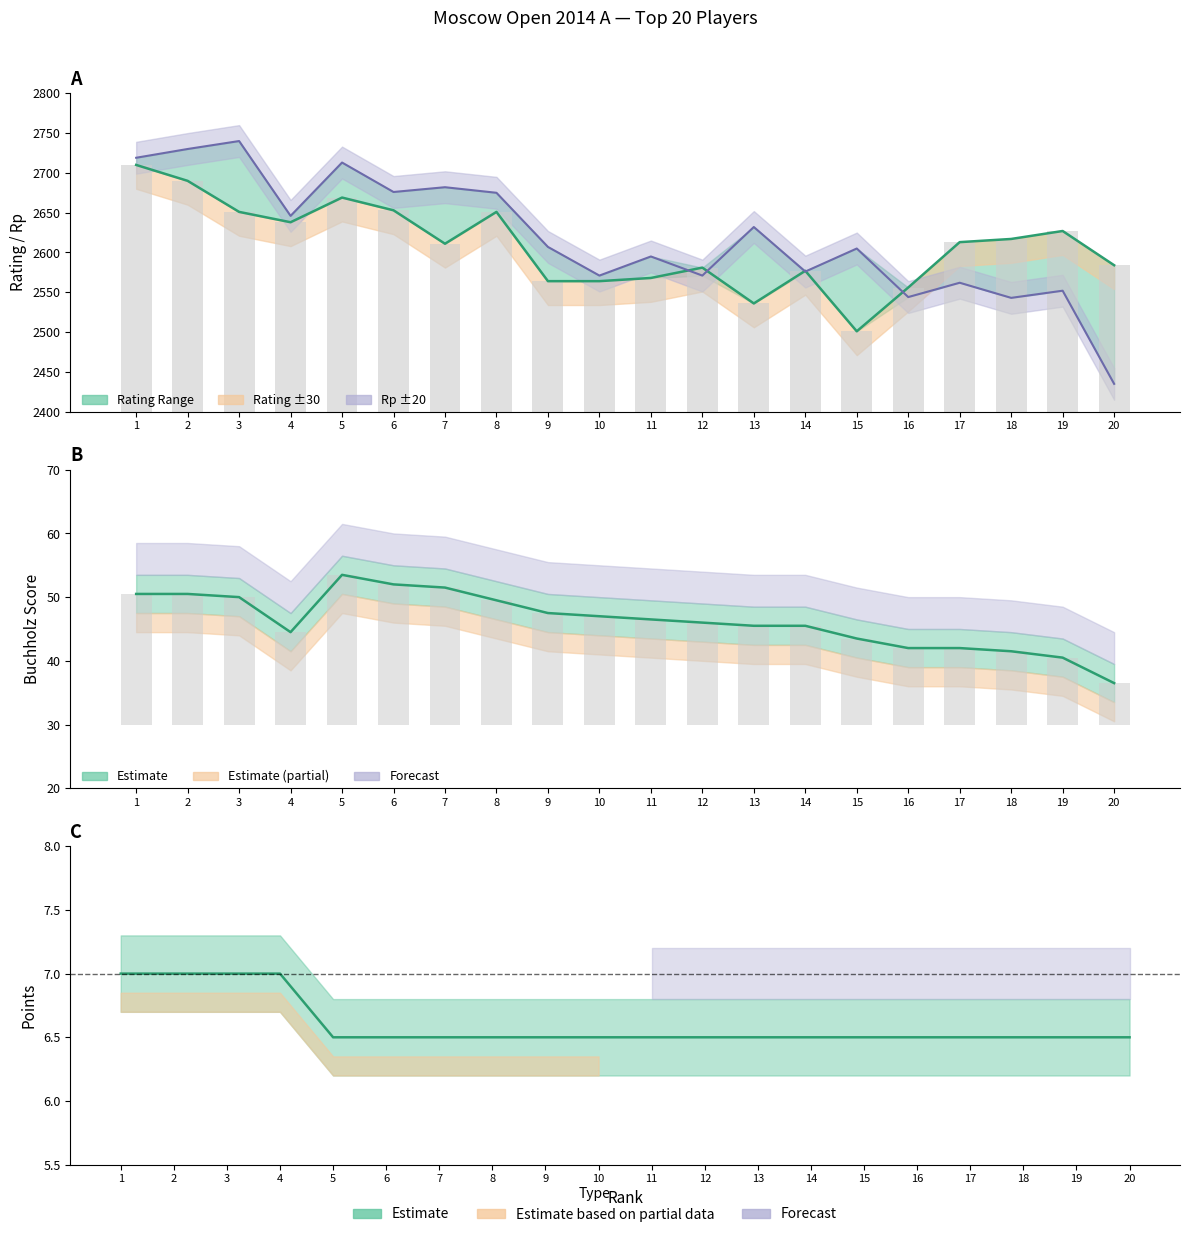

Reading left to right, transcribe all the data shown in this chart.

Rating: 2710.0	2690.0	2651.0	2638.0	2669.0	2653.0	2611.0	2651.0	2564.0	2564.0	2568.0	2581.0	2536.0	2577.0	2501.0	2556.0	2613.0	2617.0	2627.0	2584.0
Rating bars: 310.0	290.0	251.0	238.0	269.0	253.0	211.0	251.0	164.0	164.0	168.0	181.0	136.0	177.0	101.0	156.0	213.0	217.0	227.0	184.0
Buchholz: 50.5	50.5	50.0	44.5	53.5	52.0	51.5	49.5	47.5	47.0	46.5	46.0	45.5	45.5	43.5	42.0	42.0	41.5	40.5	36.5
Buchholz bars: 20.5	20.5	20.0	14.5	23.5	22.0	21.5	19.5	17.5	17.0	16.5	16.0	15.5	15.5	13.5	12.0	12.0	11.5	10.5	6.5
Points: 7.0	7.0	7.0	7.0	6.5	6.5	6.5	6.5	6.5	6.5	6.5	6.5	6.5	6.5	6.5	6.5	6.5	6.5	6.5	6.5